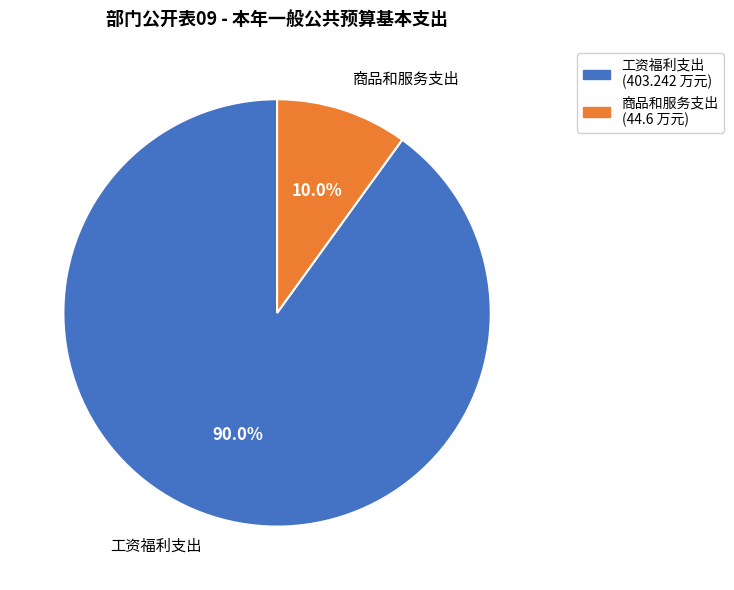

To the nearest percent, what is the difference between the 工资福利支出 and 商品和服务支出 slice percentages?

80%